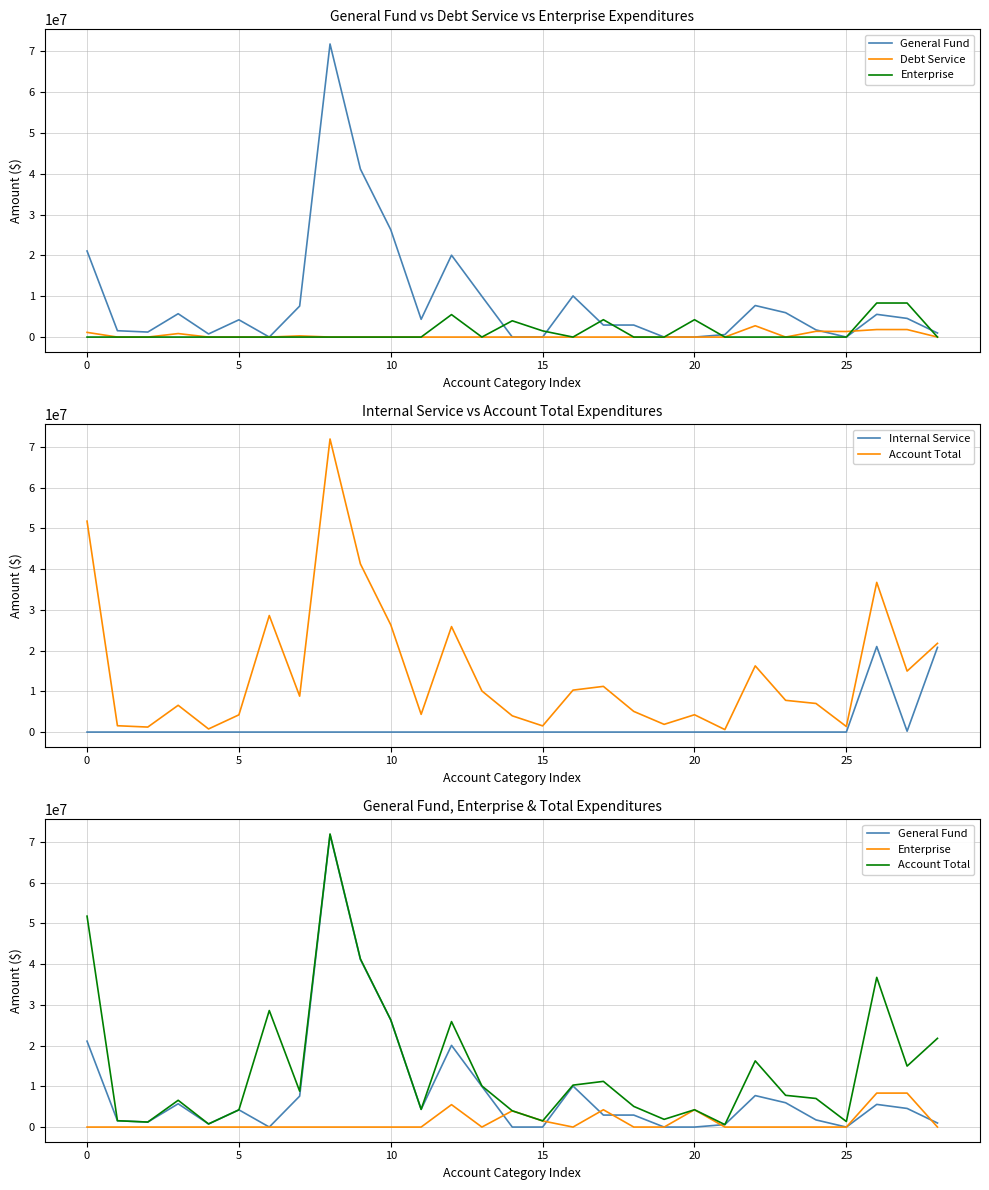

Which series has the largest total across all categories?

Account Total